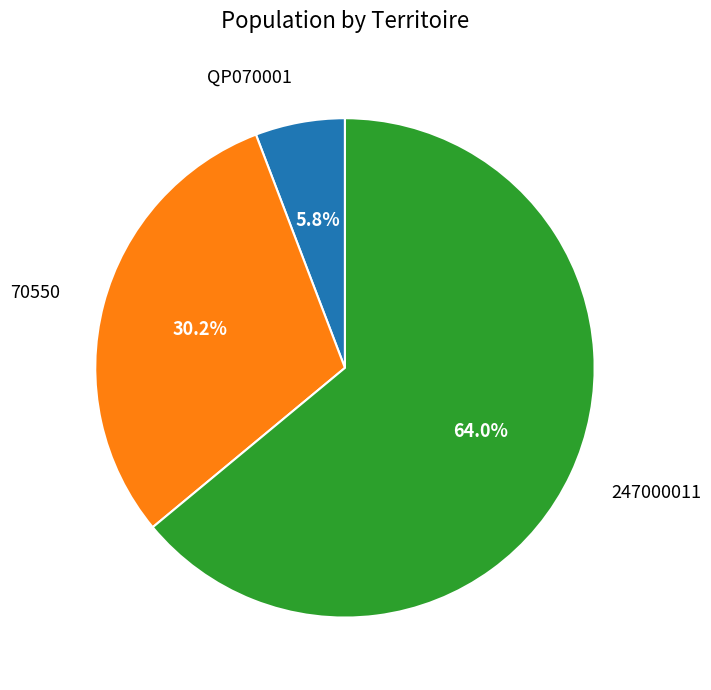

Which category has the biggest portion of the pie?

247000011